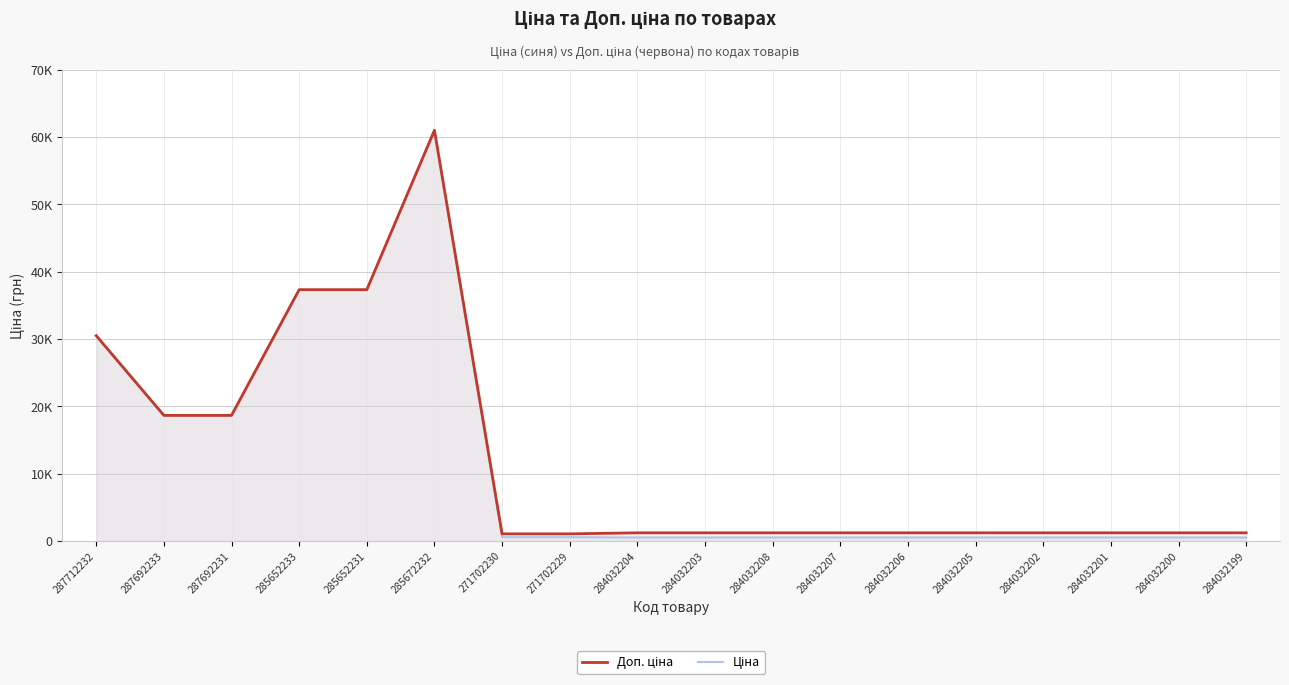

How many categories are shown in the chart?

18